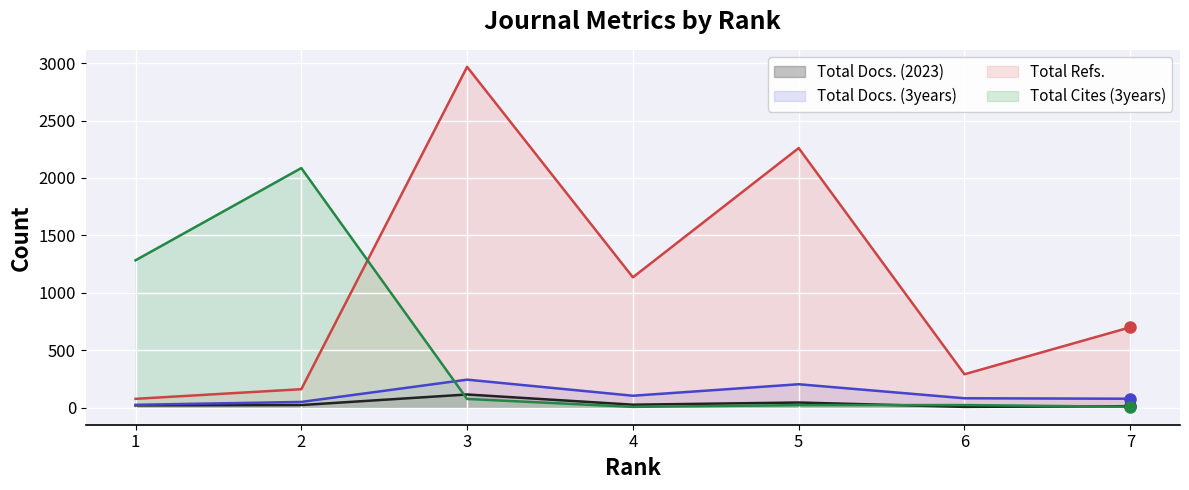

At which category is the sum across all series the highest?

3